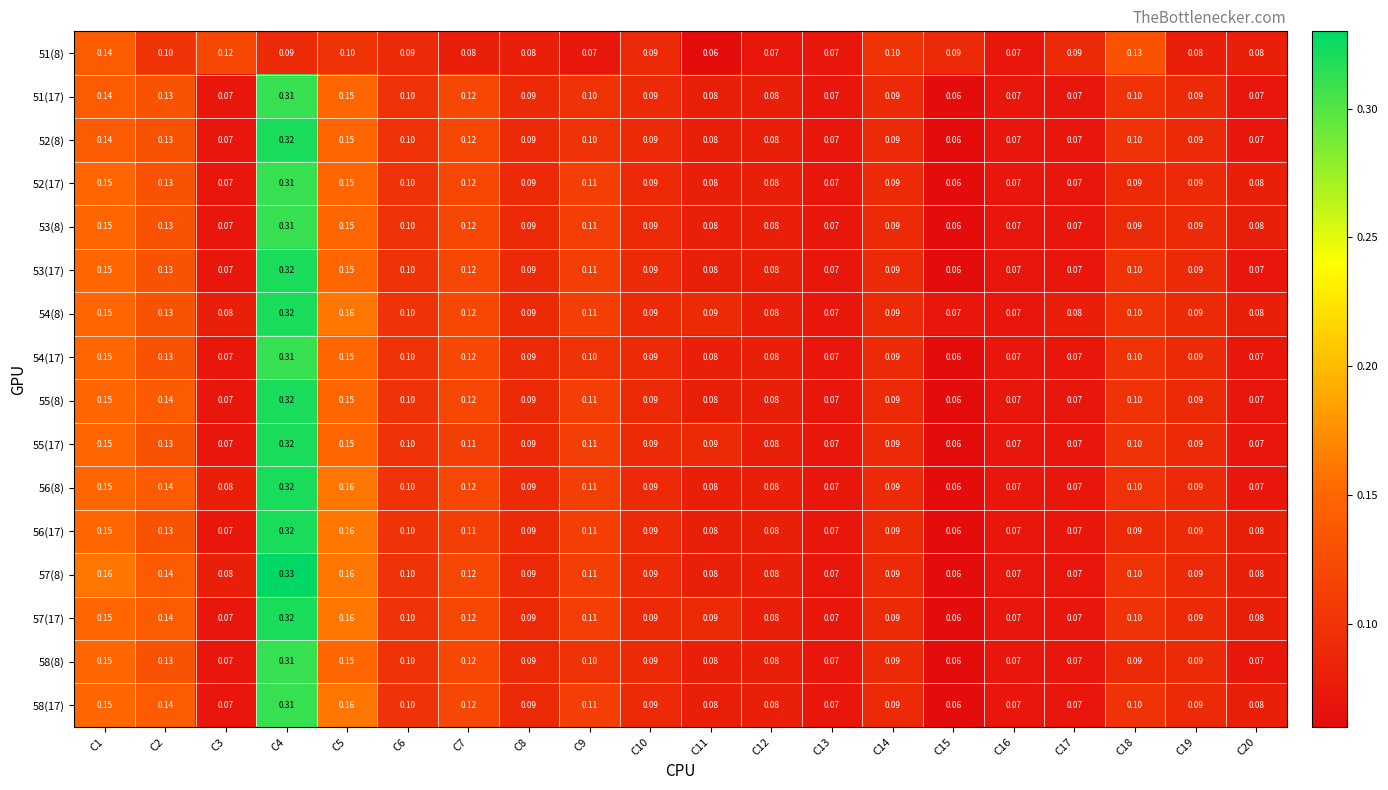

Reading left to right, extract all data points from this chart.

51(8): C1=0.1	C2=0.1	C3=0.1	C4=0.1	C5=0.1	C6=0.1	C7=0.1	C8=0.1	C9=0.1	C10=0.1	C11=0.1	C12=0.1	C13=0.1	C14=0.1	C15=0.1	C16=0.1	C17=0.1	C18=0.1	C19=0.1	C20=0.1
51(17): C1=0.1	C2=0.1	C3=0.1	C4=0.3	C5=0.1	C6=0.1	C7=0.1	C8=0.1	C9=0.1	C10=0.1	C11=0.1	C12=0.1	C13=0.1	C14=0.1	C15=0.1	C16=0.1	C17=0.1	C18=0.1	C19=0.1	C20=0.1
52(8): C1=0.1	C2=0.1	C3=0.1	C4=0.3	C5=0.1	C6=0.1	C7=0.1	C8=0.1	C9=0.1	C10=0.1	C11=0.1	C12=0.1	C13=0.1	C14=0.1	C15=0.1	C16=0.1	C17=0.1	C18=0.1	C19=0.1	C20=0.1
52(17): C1=0.1	C2=0.1	C3=0.1	C4=0.3	C5=0.1	C6=0.1	C7=0.1	C8=0.1	C9=0.1	C10=0.1	C11=0.1	C12=0.1	C13=0.1	C14=0.1	C15=0.1	C16=0.1	C17=0.1	C18=0.1	C19=0.1	C20=0.1
53(8): C1=0.1	C2=0.1	C3=0.1	C4=0.3	C5=0.1	C6=0.1	C7=0.1	C8=0.1	C9=0.1	C10=0.1	C11=0.1	C12=0.1	C13=0.1	C14=0.1	C15=0.1	C16=0.1	C17=0.1	C18=0.1	C19=0.1	C20=0.1
53(17): C1=0.1	C2=0.1	C3=0.1	C4=0.3	C5=0.1	C6=0.1	C7=0.1	C8=0.1	C9=0.1	C10=0.1	C11=0.1	C12=0.1	C13=0.1	C14=0.1	C15=0.1	C16=0.1	C17=0.1	C18=0.1	C19=0.1	C20=0.1
54(8): C1=0.1	C2=0.1	C3=0.1	C4=0.3	C5=0.2	C6=0.1	C7=0.1	C8=0.1	C9=0.1	C10=0.1	C11=0.1	C12=0.1	C13=0.1	C14=0.1	C15=0.1	C16=0.1	C17=0.1	C18=0.1	C19=0.1	C20=0.1
54(17): C1=0.1	C2=0.1	C3=0.1	C4=0.3	C5=0.1	C6=0.1	C7=0.1	C8=0.1	C9=0.1	C10=0.1	C11=0.1	C12=0.1	C13=0.1	C14=0.1	C15=0.1	C16=0.1	C17=0.1	C18=0.1	C19=0.1	C20=0.1
55(8): C1=0.1	C2=0.1	C3=0.1	C4=0.3	C5=0.1	C6=0.1	C7=0.1	C8=0.1	C9=0.1	C10=0.1	C11=0.1	C12=0.1	C13=0.1	C14=0.1	C15=0.1	C16=0.1	C17=0.1	C18=0.1	C19=0.1	C20=0.1
55(17): C1=0.1	C2=0.1	C3=0.1	C4=0.3	C5=0.1	C6=0.1	C7=0.1	C8=0.1	C9=0.1	C10=0.1	C11=0.1	C12=0.1	C13=0.1	C14=0.1	C15=0.1	C16=0.1	C17=0.1	C18=0.1	C19=0.1	C20=0.1
56(8): C1=0.1	C2=0.1	C3=0.1	C4=0.3	C5=0.2	C6=0.1	C7=0.1	C8=0.1	C9=0.1	C10=0.1	C11=0.1	C12=0.1	C13=0.1	C14=0.1	C15=0.1	C16=0.1	C17=0.1	C18=0.1	C19=0.1	C20=0.1
56(17): C1=0.1	C2=0.1	C3=0.1	C4=0.3	C5=0.2	C6=0.1	C7=0.1	C8=0.1	C9=0.1	C10=0.1	C11=0.1	C12=0.1	C13=0.1	C14=0.1	C15=0.1	C16=0.1	C17=0.1	C18=0.1	C19=0.1	C20=0.1
57(8): C1=0.2	C2=0.1	C3=0.1	C4=0.3	C5=0.2	C6=0.1	C7=0.1	C8=0.1	C9=0.1	C10=0.1	C11=0.1	C12=0.1	C13=0.1	C14=0.1	C15=0.1	C16=0.1	C17=0.1	C18=0.1	C19=0.1	C20=0.1
57(17): C1=0.1	C2=0.1	C3=0.1	C4=0.3	C5=0.2	C6=0.1	C7=0.1	C8=0.1	C9=0.1	C10=0.1	C11=0.1	C12=0.1	C13=0.1	C14=0.1	C15=0.1	C16=0.1	C17=0.1	C18=0.1	C19=0.1	C20=0.1
58(8): C1=0.1	C2=0.1	C3=0.1	C4=0.3	C5=0.1	C6=0.1	C7=0.1	C8=0.1	C9=0.1	C10=0.1	C11=0.1	C12=0.1	C13=0.1	C14=0.1	C15=0.1	C16=0.1	C17=0.1	C18=0.1	C19=0.1	C20=0.1
58(17): C1=0.1	C2=0.1	C3=0.1	C4=0.3	C5=0.2	C6=0.1	C7=0.1	C8=0.1	C9=0.1	C10=0.1	C11=0.1	C12=0.1	C13=0.1	C14=0.1	C15=0.1	C16=0.1	C17=0.1	C18=0.1	C19=0.1	C20=0.1